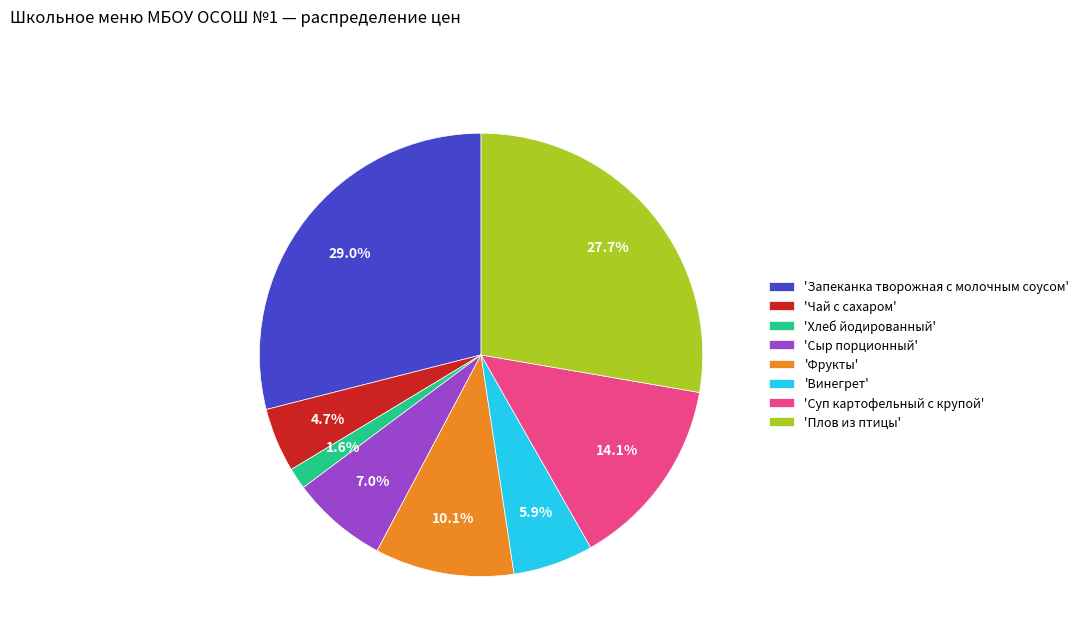

How many segments does this pie chart have?

8